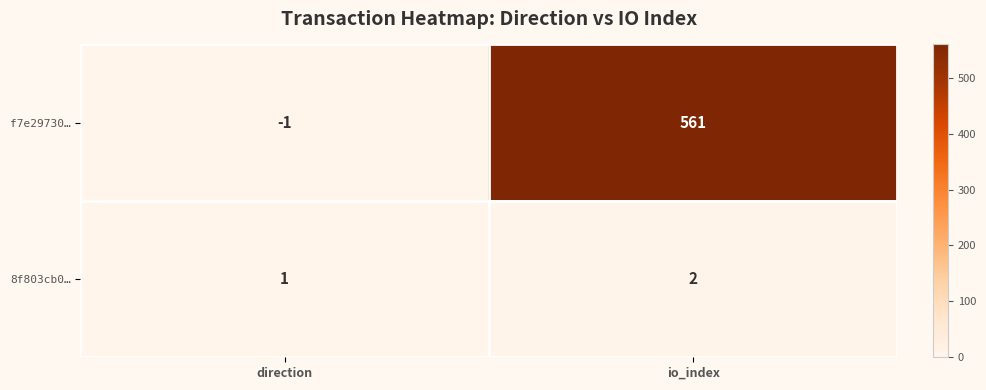

At which label is 8f803cb0… closest to 1?

direction